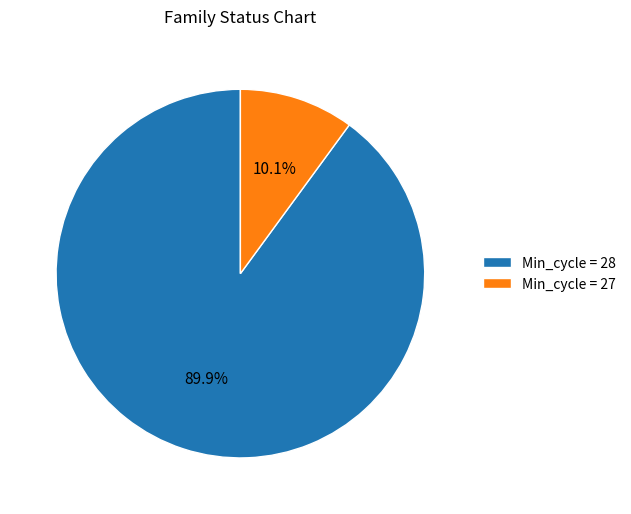

Is there any slice that represents more than half of the pie?

Yes